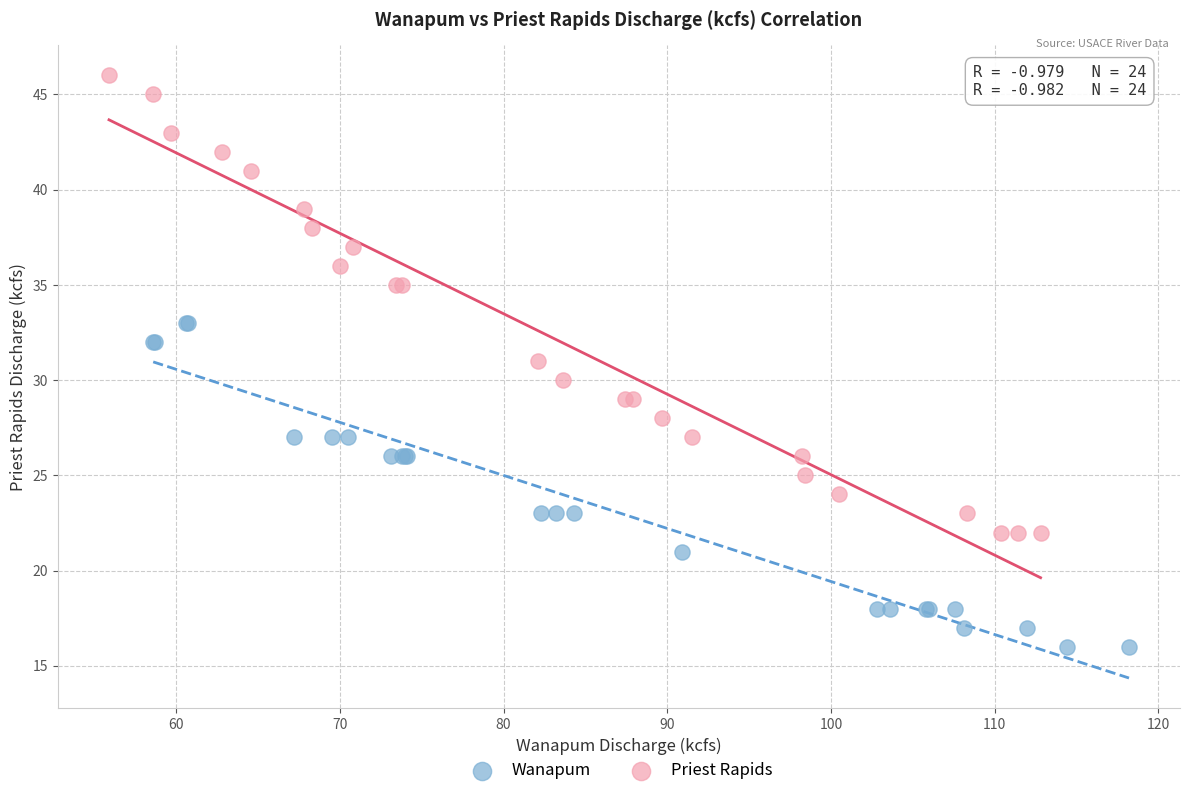

Which series reaches the maximum Y coordinate?

Priest Rapids